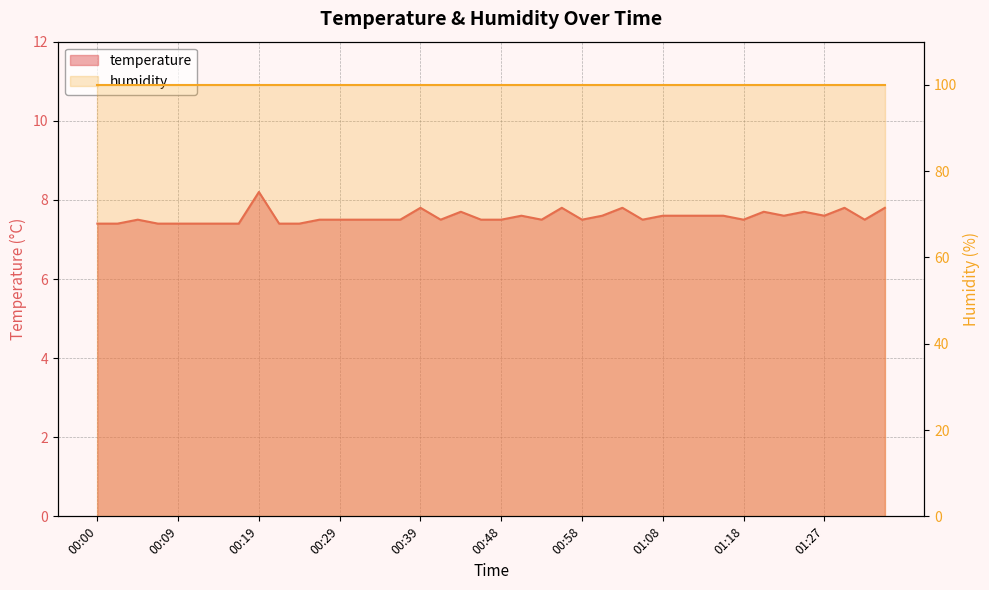

Reading left to right, extract all data points from this chart.

00:00=7.4	00:02=7.4	00:05=7.5	00:07=7.4	00:09=7.4	00:12=7.4	00:14=7.4	00:17=7.4	00:19=8.2	00:22=7.4	00:24=7.4	00:26=7.5	00:29=7.5	00:31=7.5	00:34=7.5	00:36=7.5	00:39=7.8	00:41=7.5	00:43=7.7	00:46=7.5	00:48=7.5	00:51=7.6	00:53=7.5	00:56=7.8	00:58=7.5	01:00=7.6	01:03=7.8	01:05=7.5	01:08=7.6	01:10=7.6	01:13=7.6	01:15=7.6	01:18=7.5	01:20=7.7	01:22=7.6	01:25=7.7	01:27=7.6	01:30=7.8	01:32=7.5	01:35=7.8